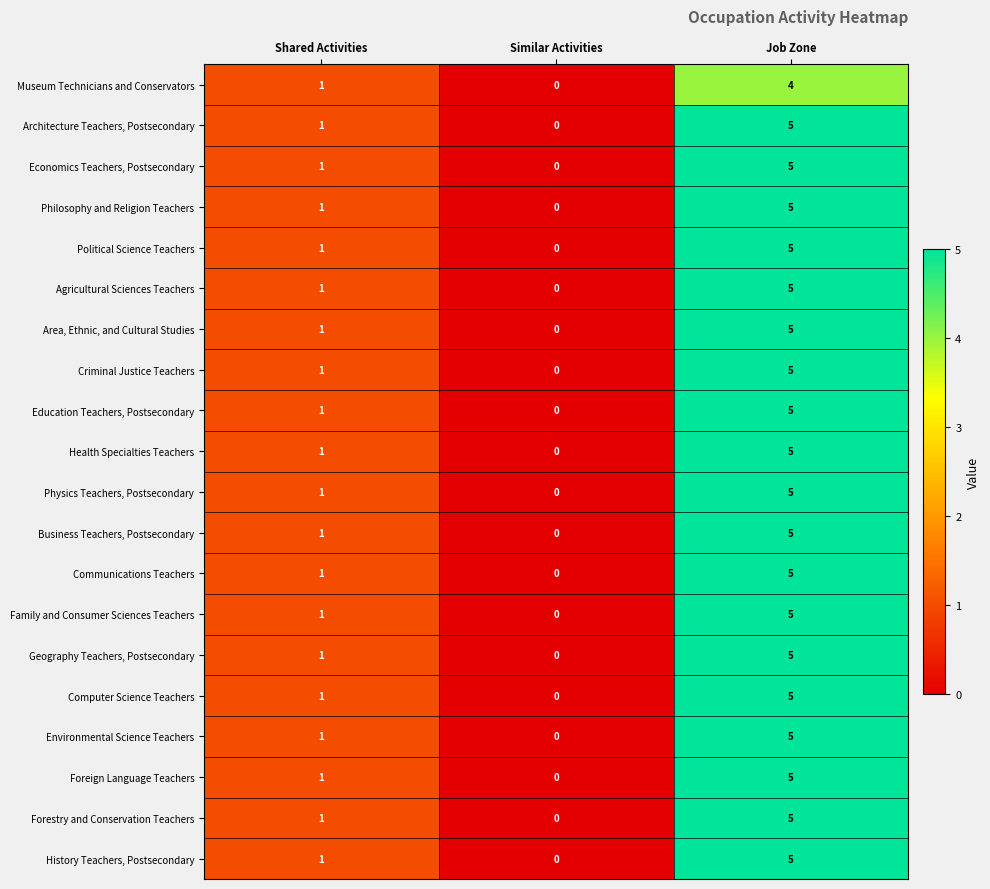

The Agricultural Sciences Teachers series shows 2 at Job Zone. True or false?

False